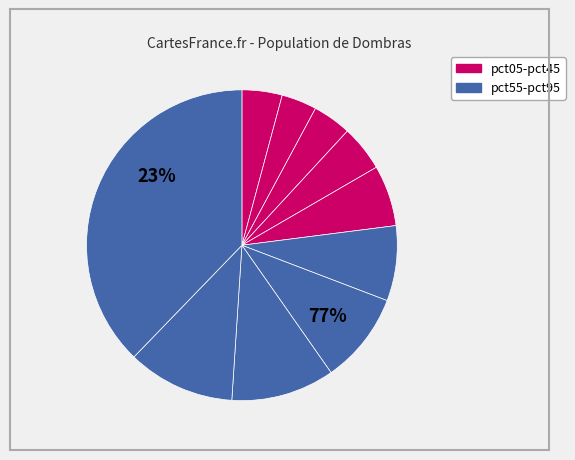

Is it true that pct05 is 4% of the pie?

True